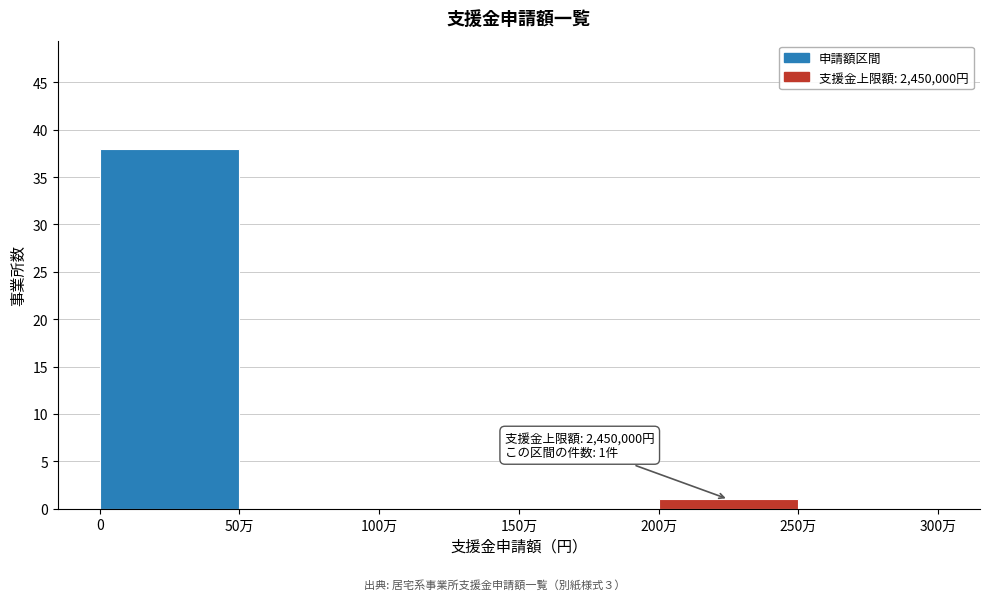

Reading right to left, what are all the values shown in this chart?

250万=0	200万=1	150万=0	100万=0	50万=0	0=38